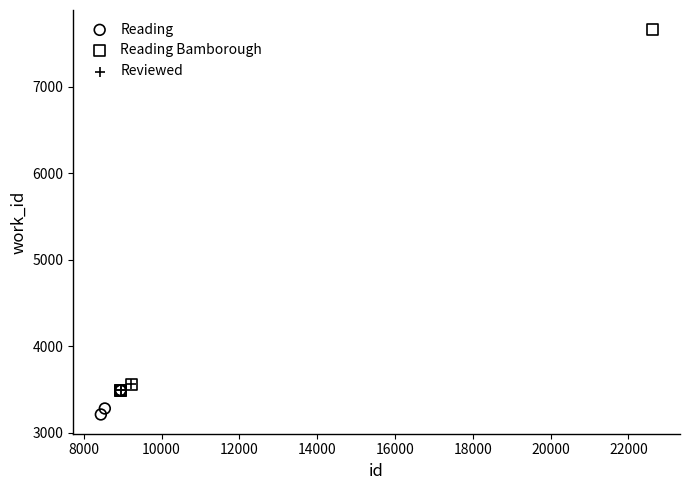

What are all the series names shown in the legend?

Reading, Reading Bamborough, Reviewed